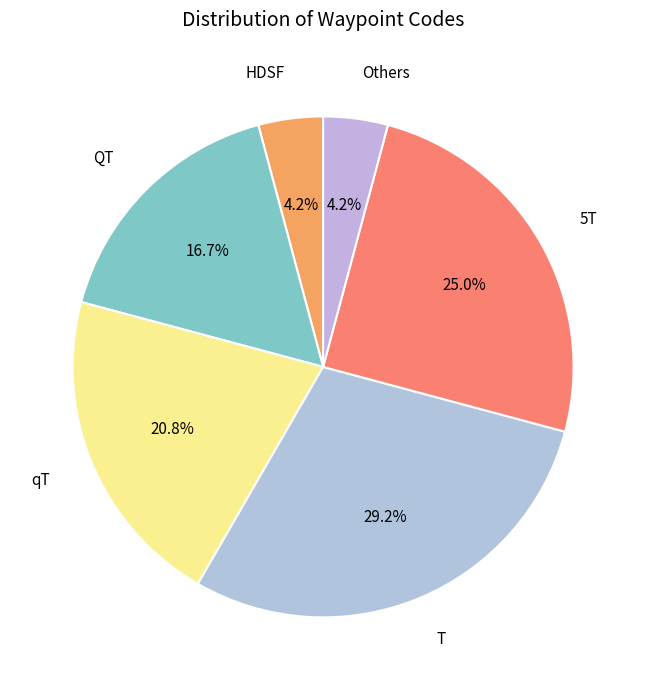

Is there a majority slice in this chart?

No